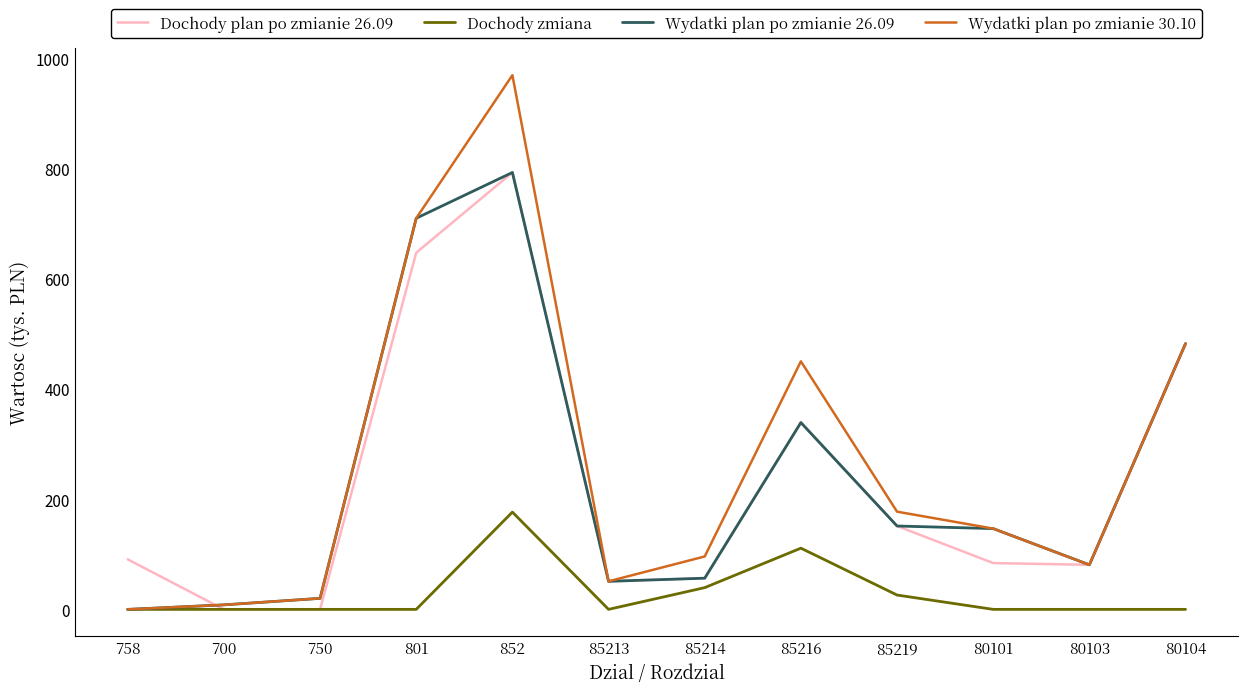

Which series has the widest spread of values?

Wydatki plan po zmianie 30.10